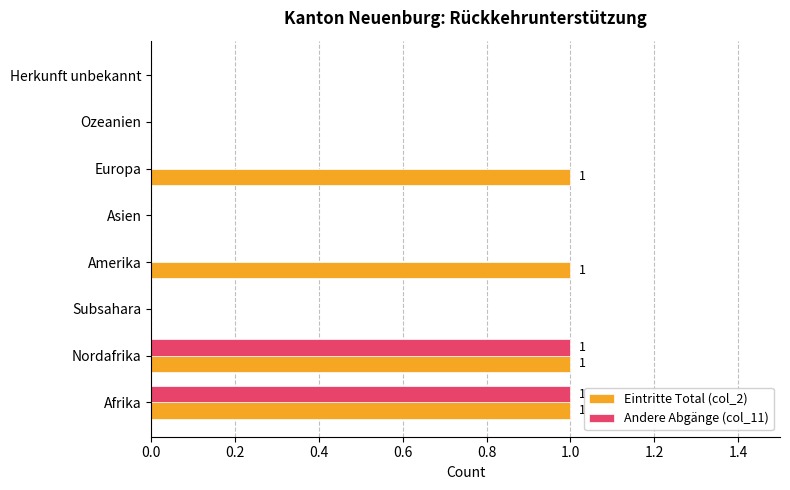

Which series has the largest total across all categories?

Eintritte Total (col_2)